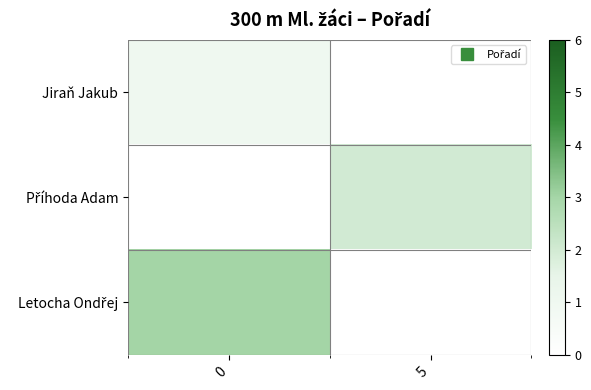

The value of Příhoda Adam at 5 is 0.6. True or false?

False